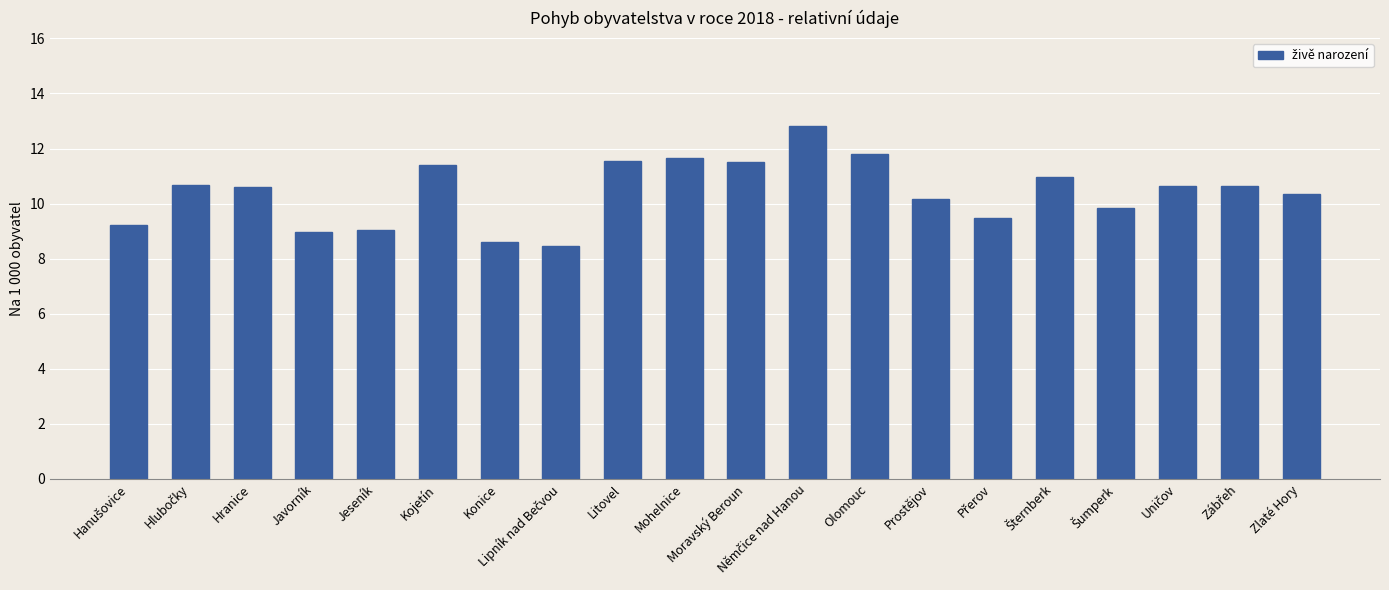

The chart shows a value of 9.0 at Javorník. True or false?

True